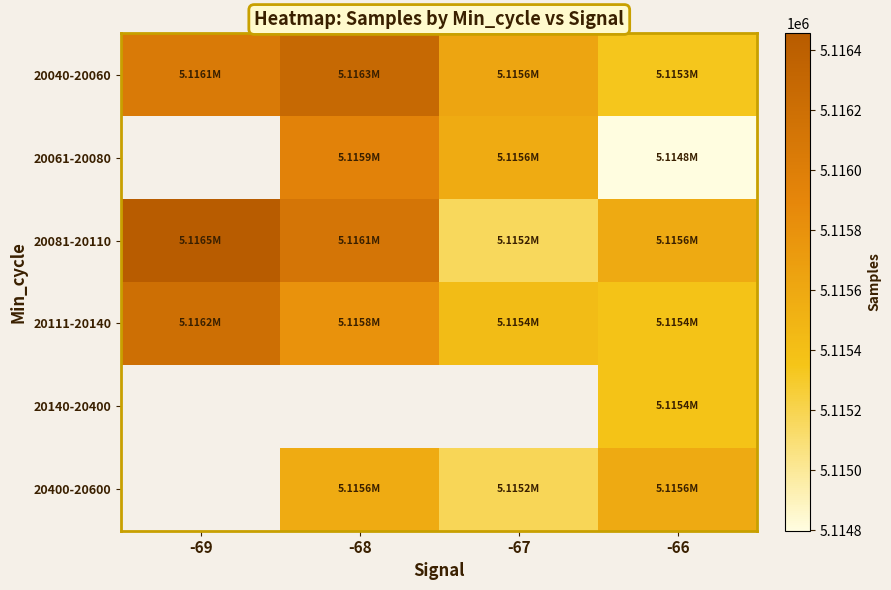

Which label corresponds to the largest value in the chart?

-69